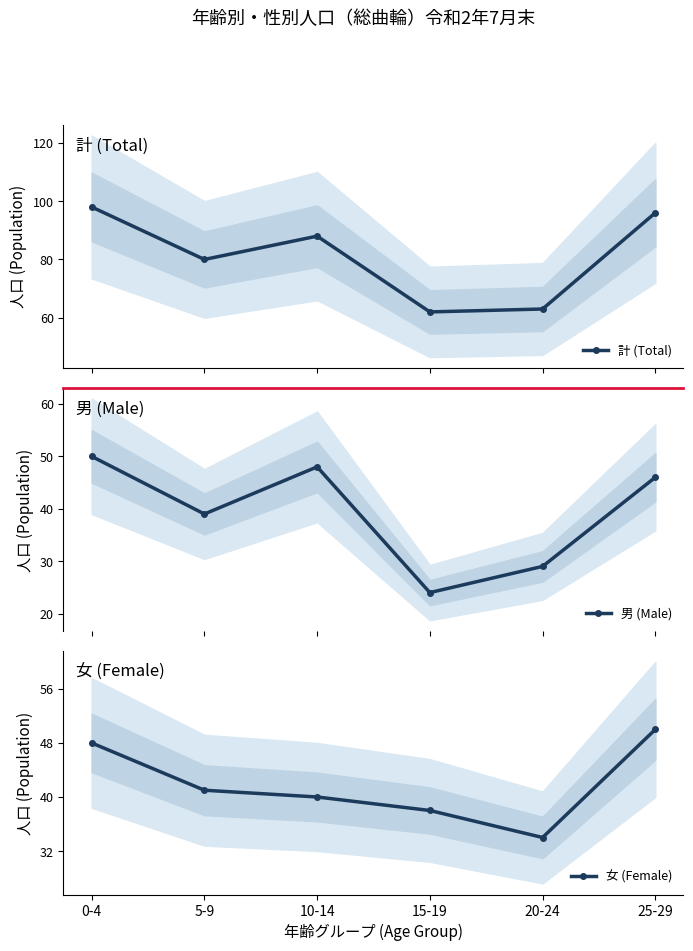

True or false: 女 (Female) and 計 (Total) cross at least once.

False